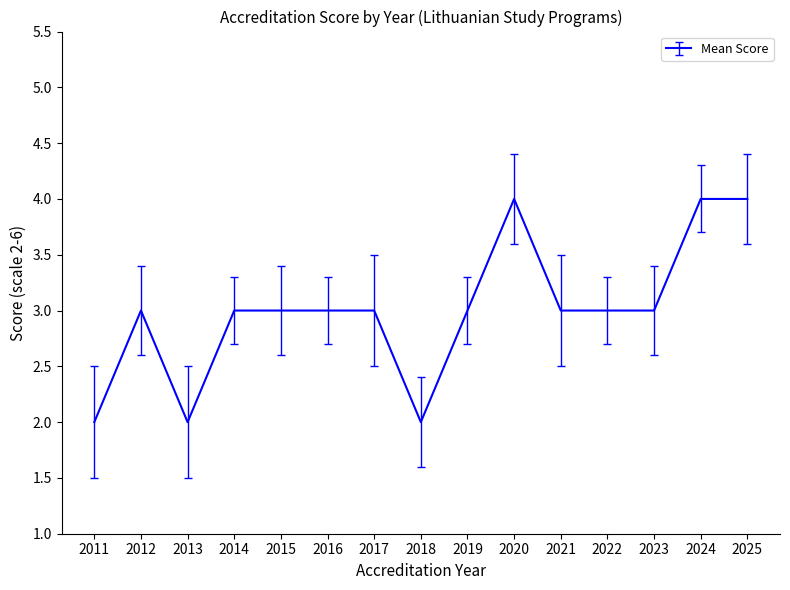

Count the number of categories in the chart.

15